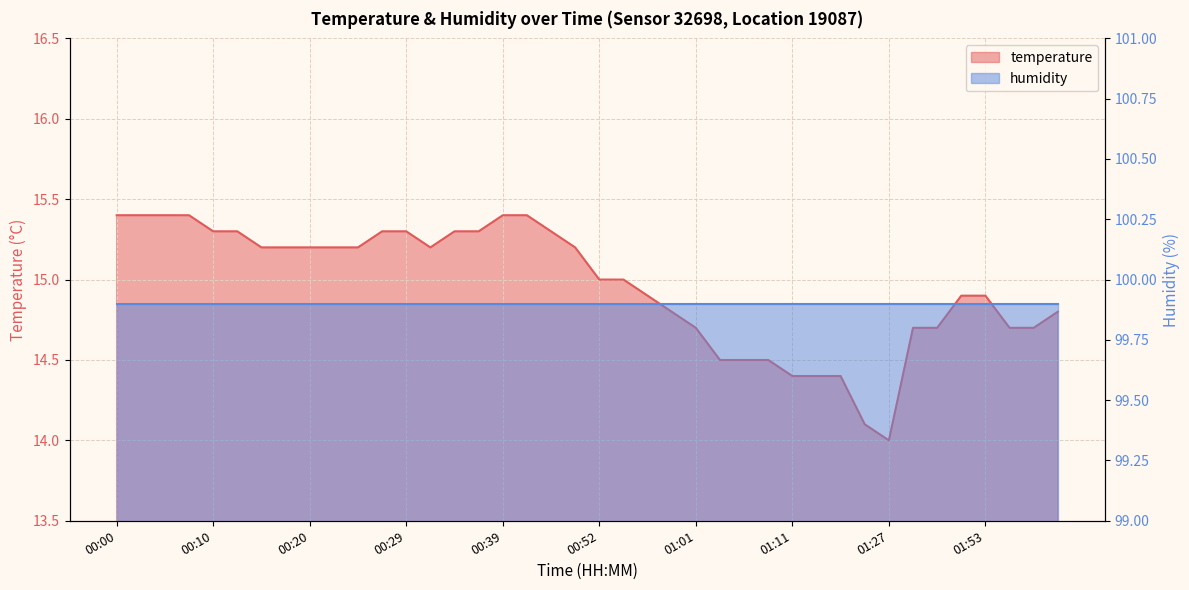

What position from the right is 00:39?

24